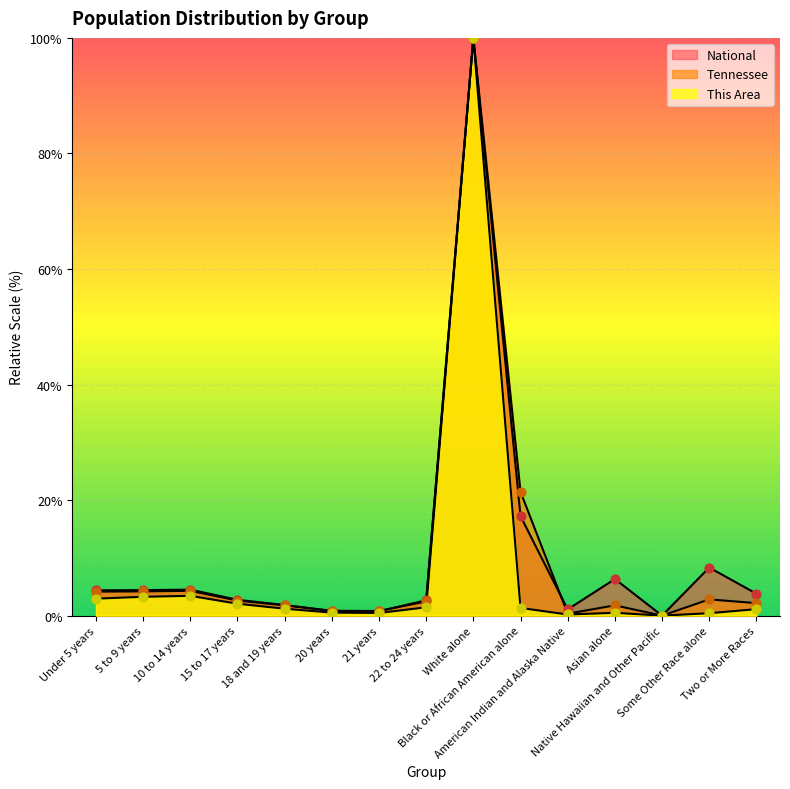

What is the total value across all series at 5 to 9 years?

11.9